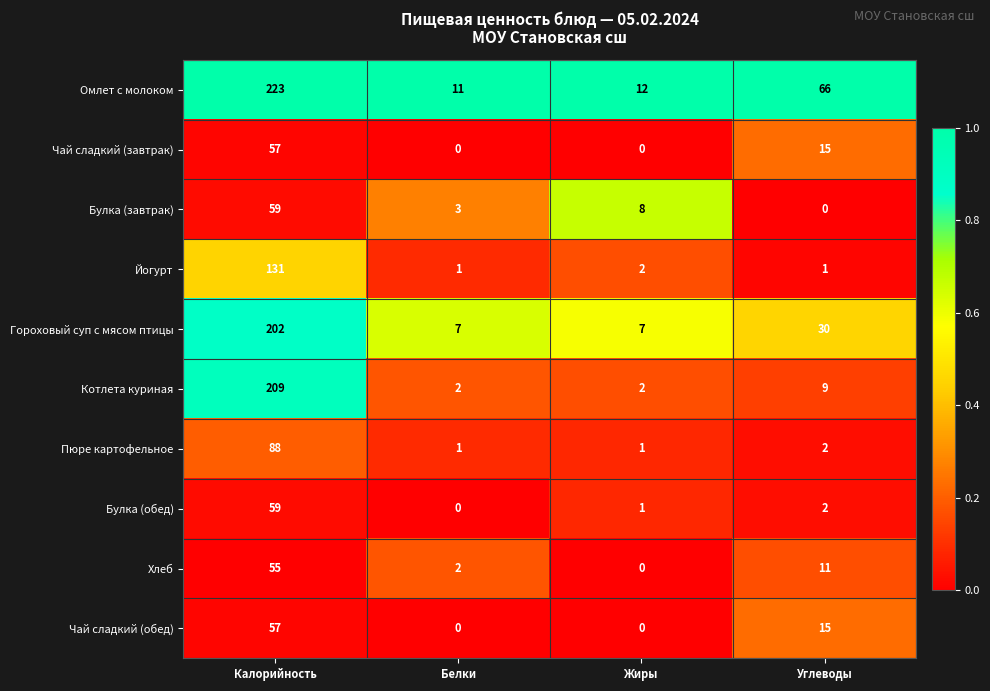

What is the difference between the Булка (завтрак) values at Калорийность and Белки?

56